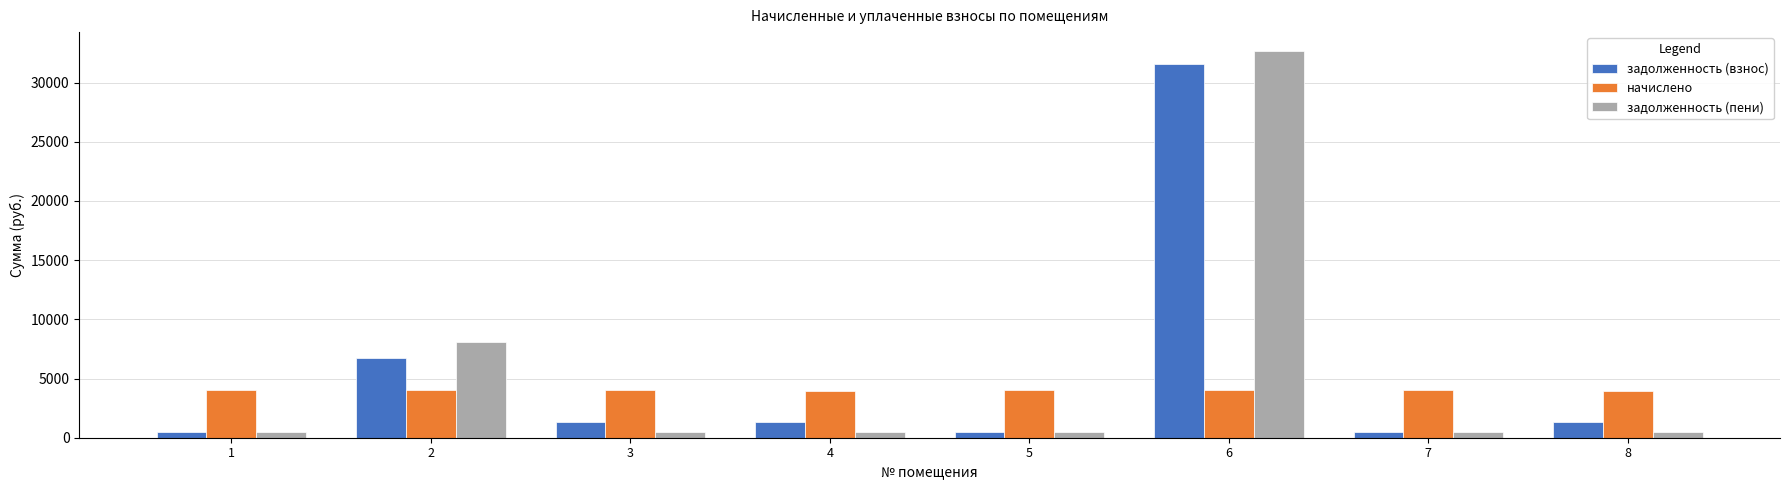

Between 1 and 2, which series saw the biggest shift?

задолженность (пени)